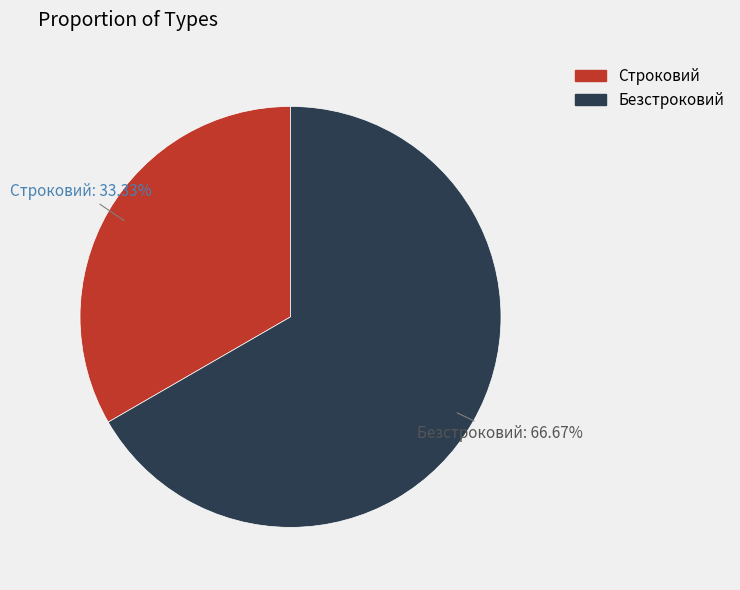

Rank the categories by value from lowest to highest.

Строковий, Безстроковий